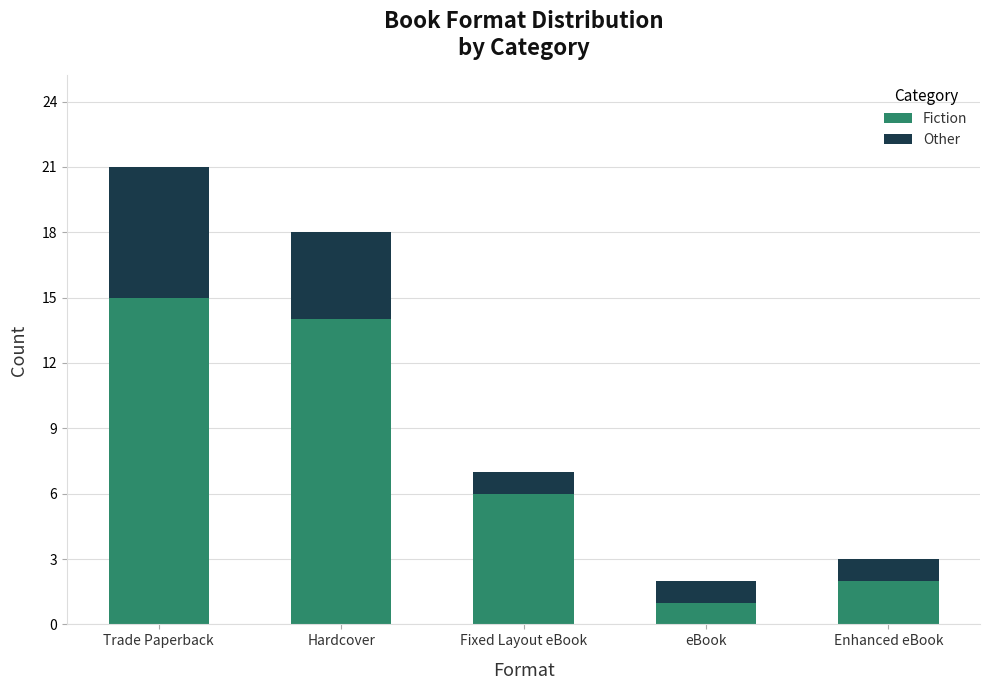

What is the sum of all Fiction values?

38